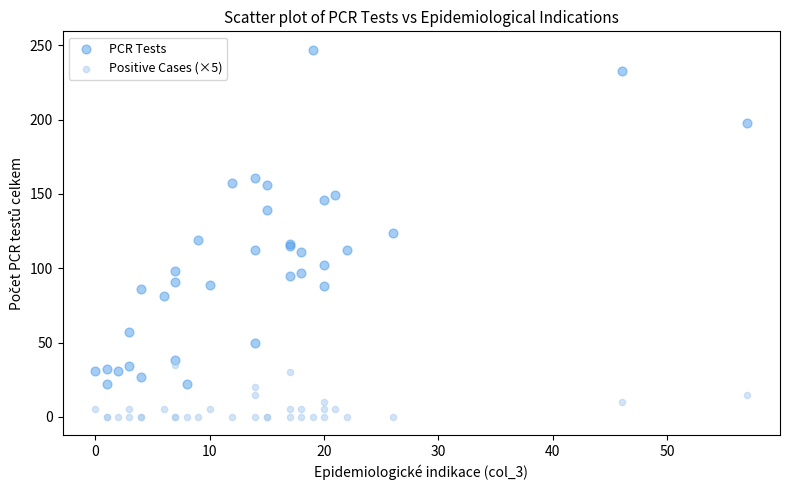

Which series reaches the minimum Y coordinate?

Positive Cases (×5)